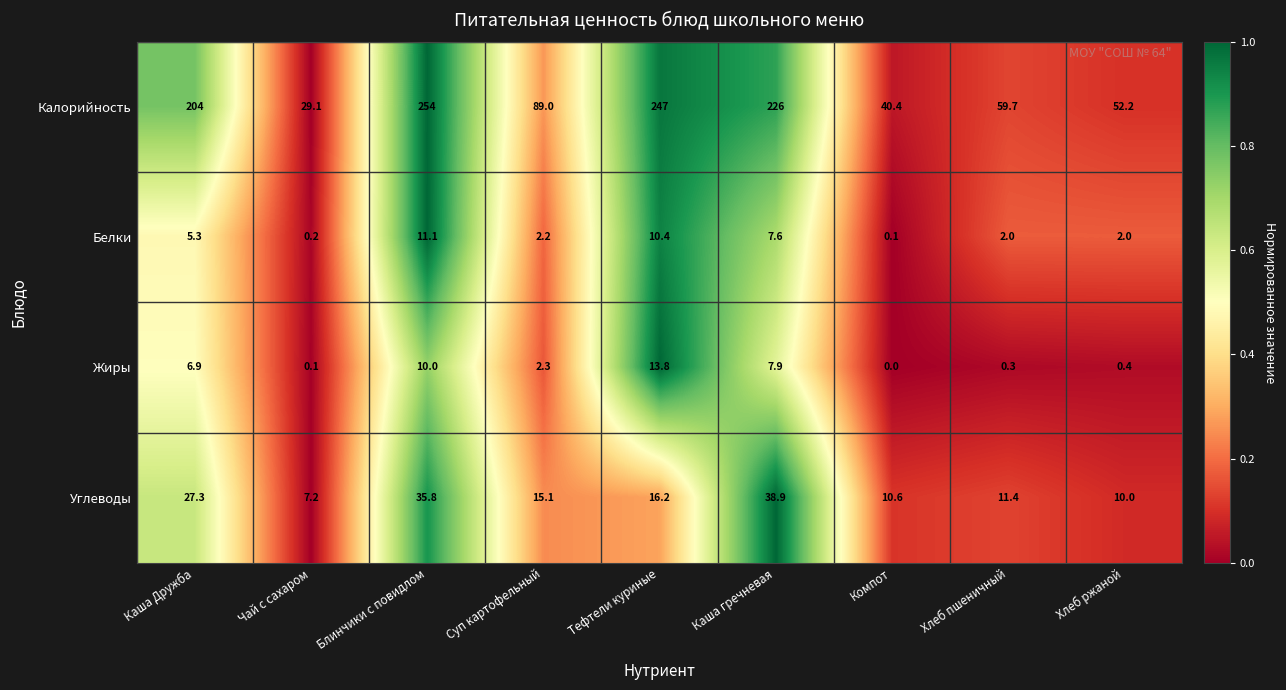

What is the difference between the second highest and second lowest values in the Белки series?

10.2